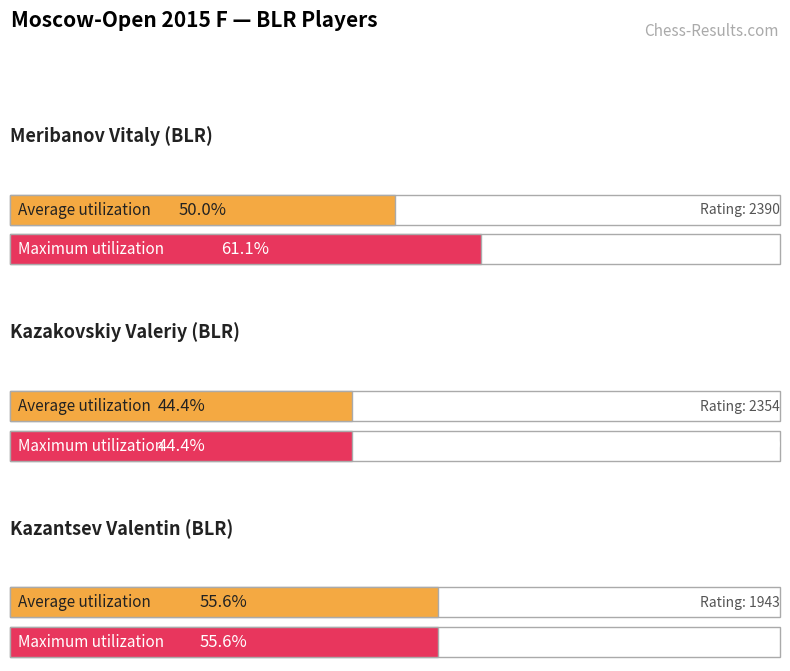

Is the value of Average utilization at Kazantsev Valentin (BLR) greater than the value of Maximum utilization at Kazantsev Valentin (BLR)?

No